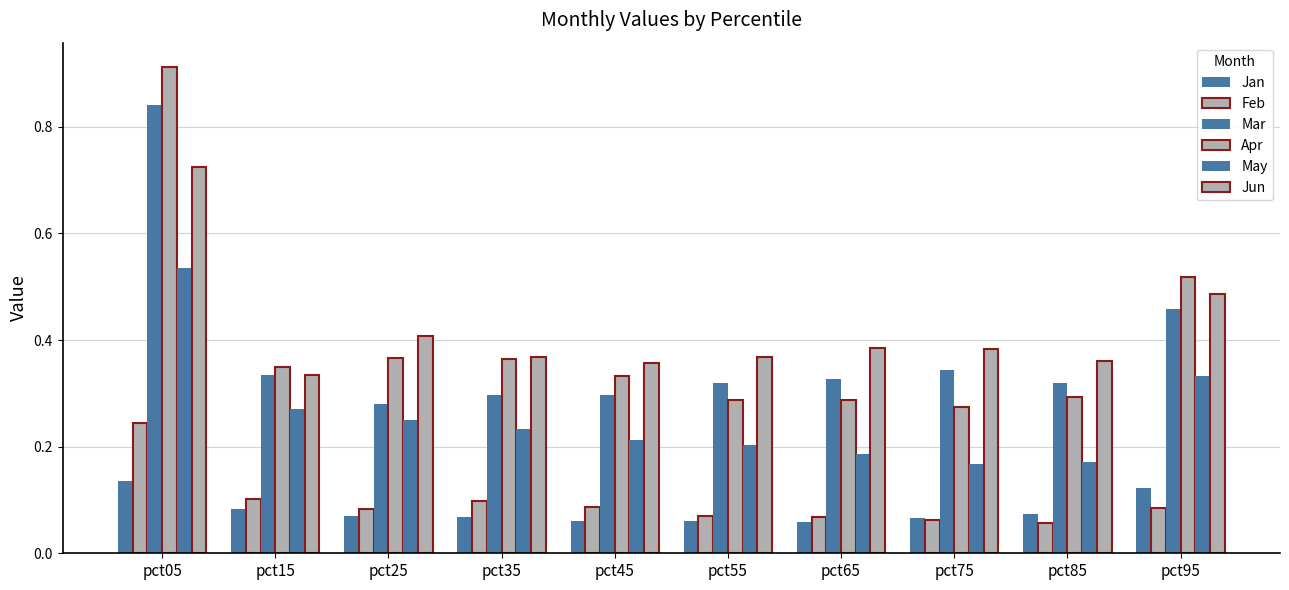

What is the minimum value shown in the chart?

0.1